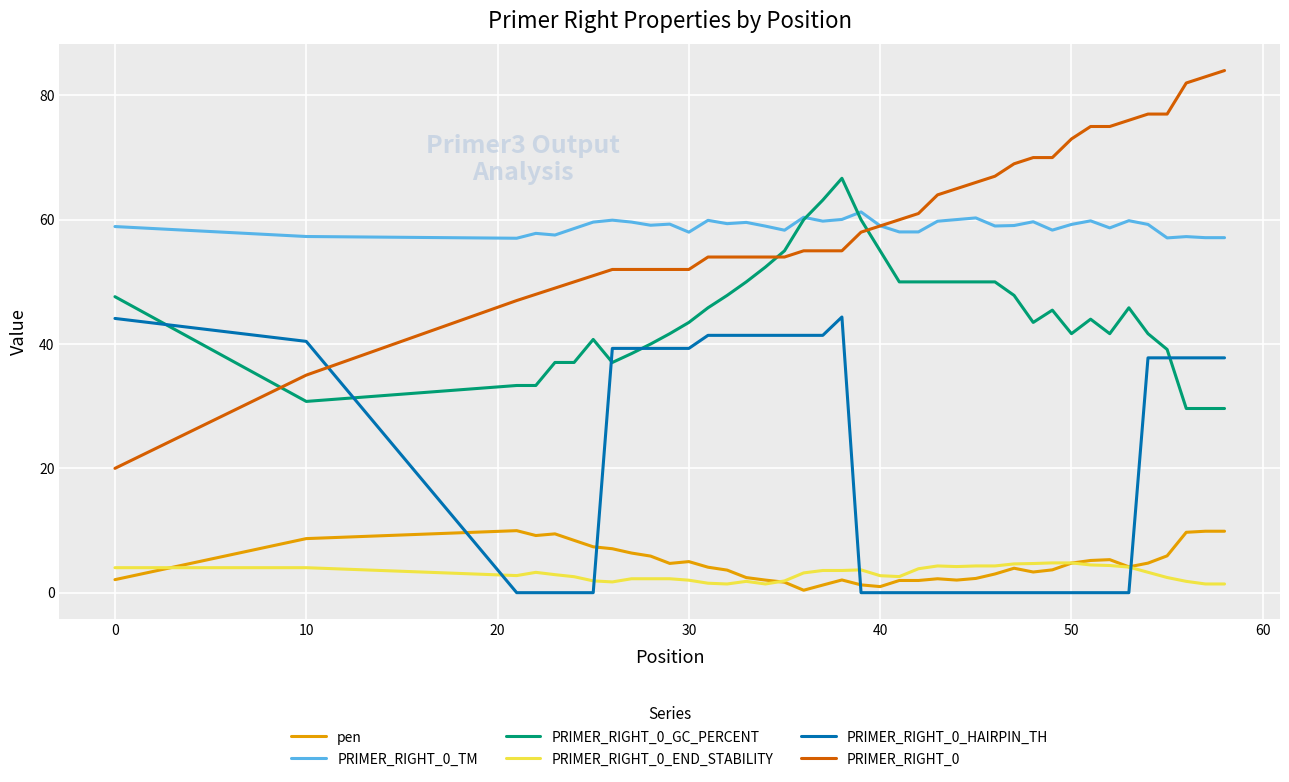

What is the average value of the PRIMER_RIGHT_0_END_STABILITY series?

3.1